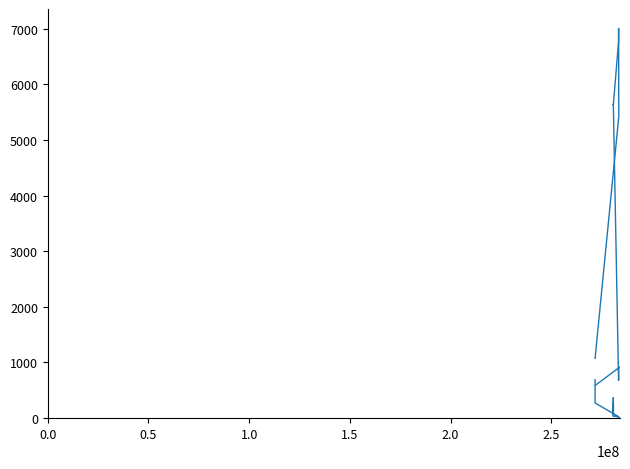

The value of Залишок at 15 is 209.6. True or false?

False